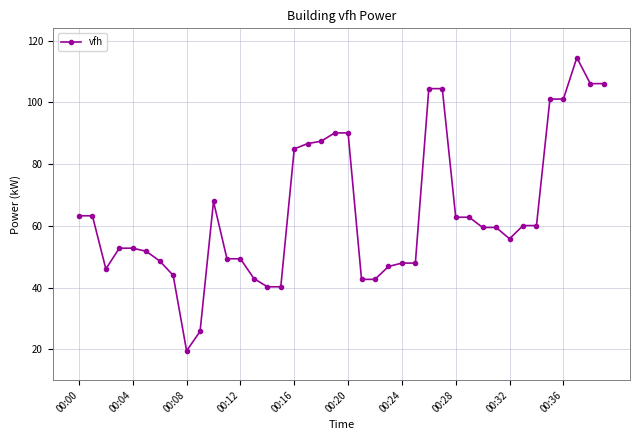

What is the minimum value shown in the chart?

19.5